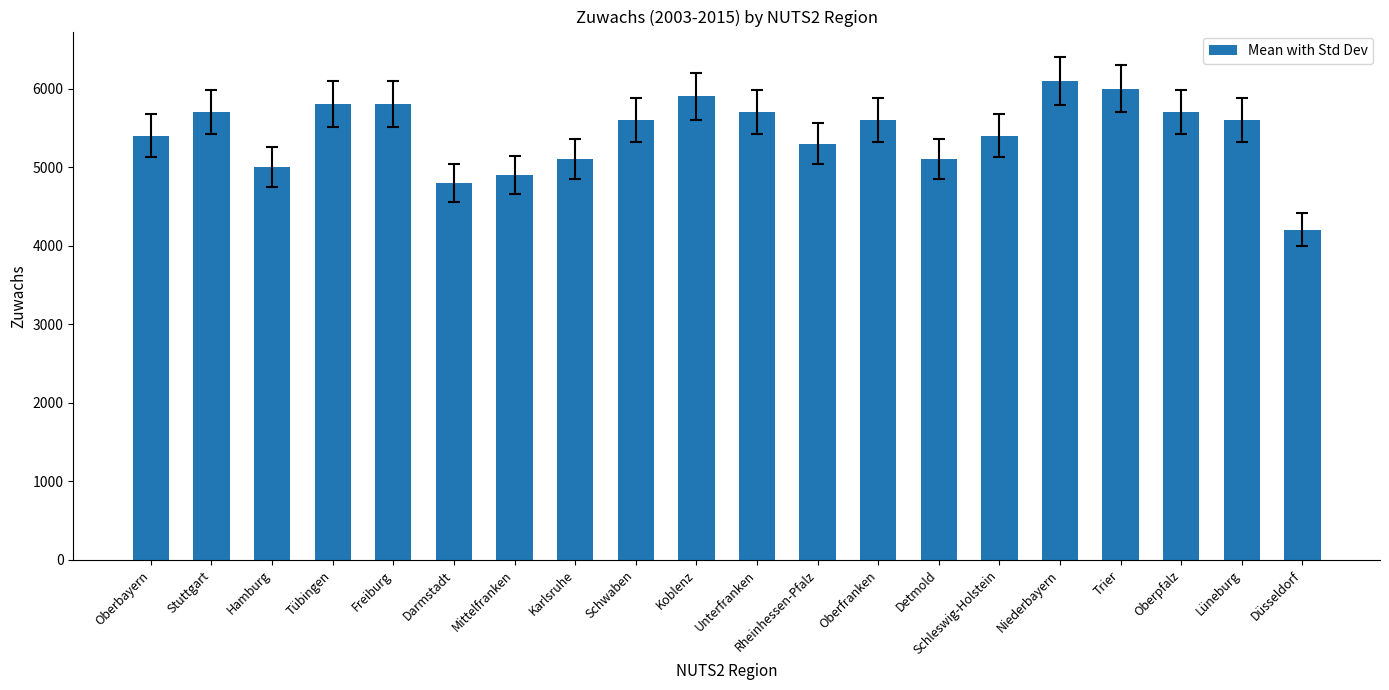

Read the value at Rheinhessen-Pfalz.

5300